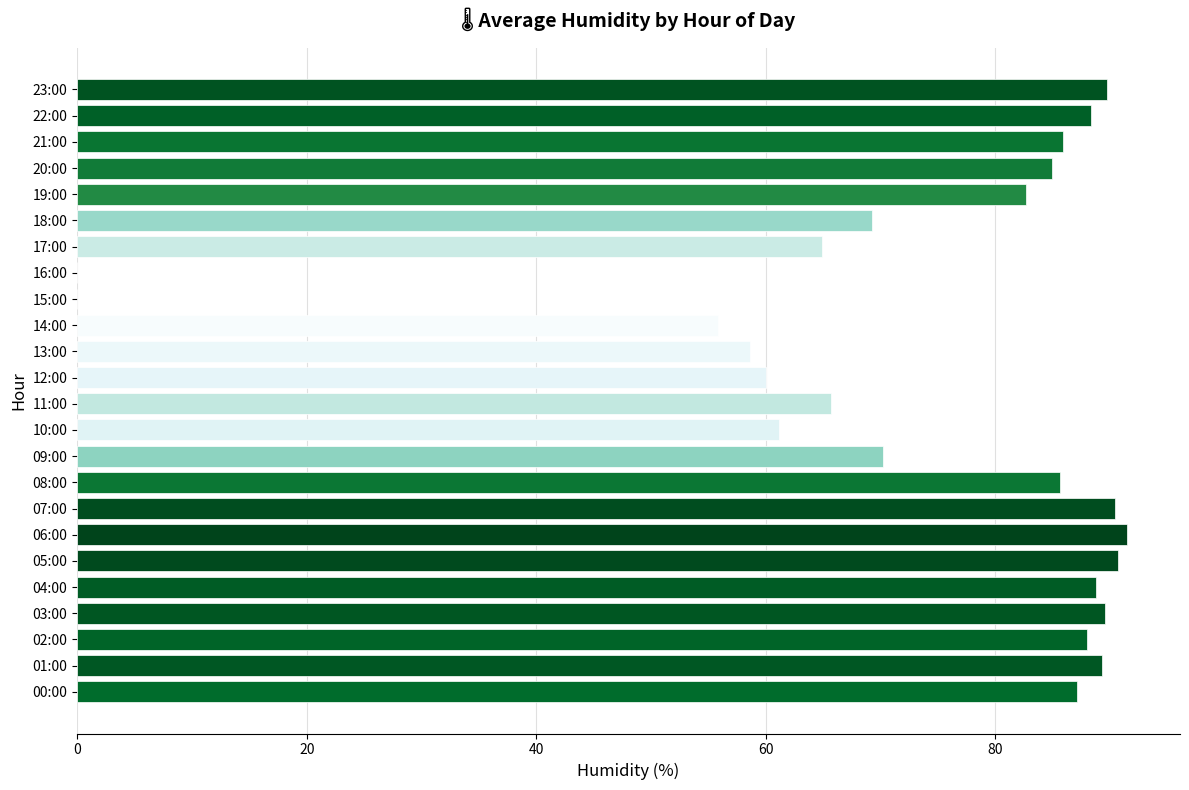

How many distinct data groups are displayed?

1